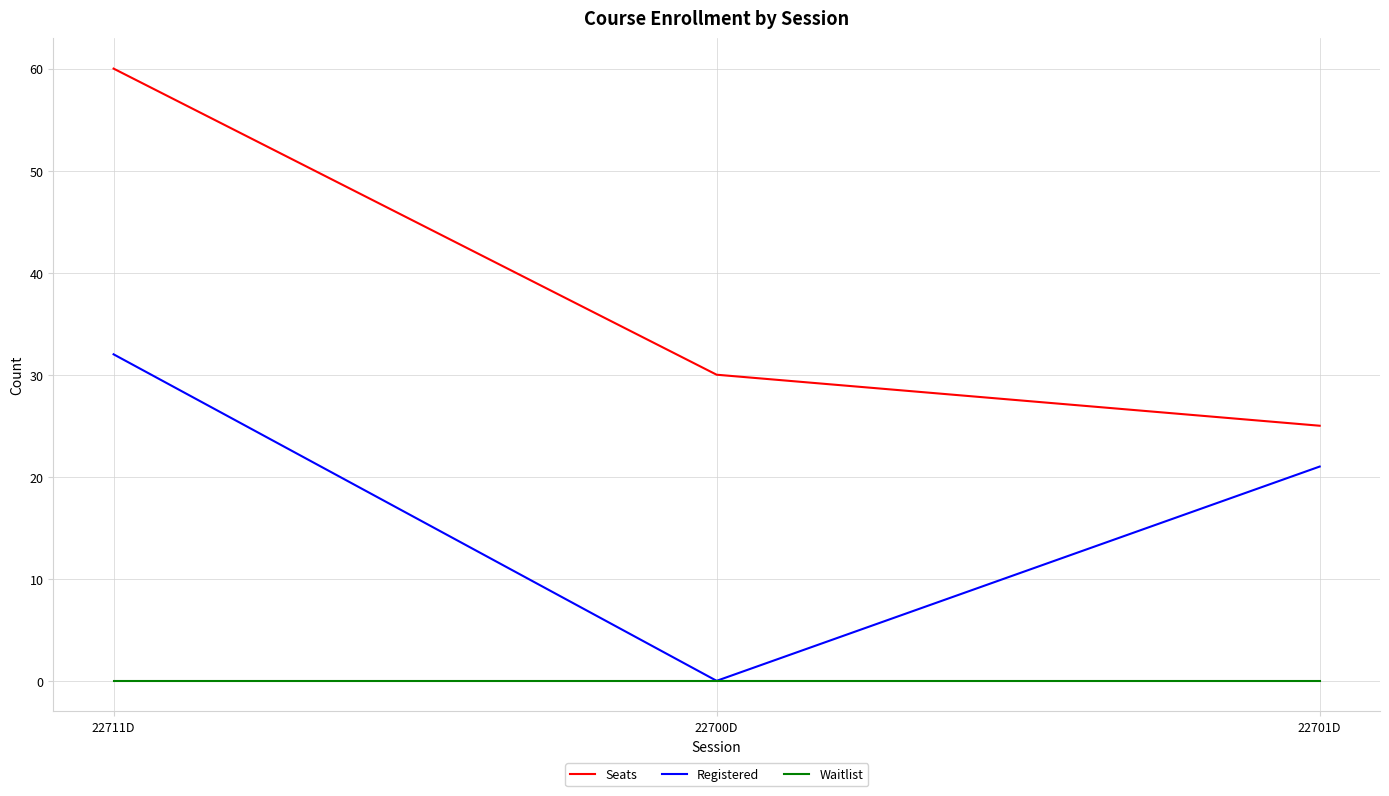

What is the spread (max minus min) of values at 22701D?

25